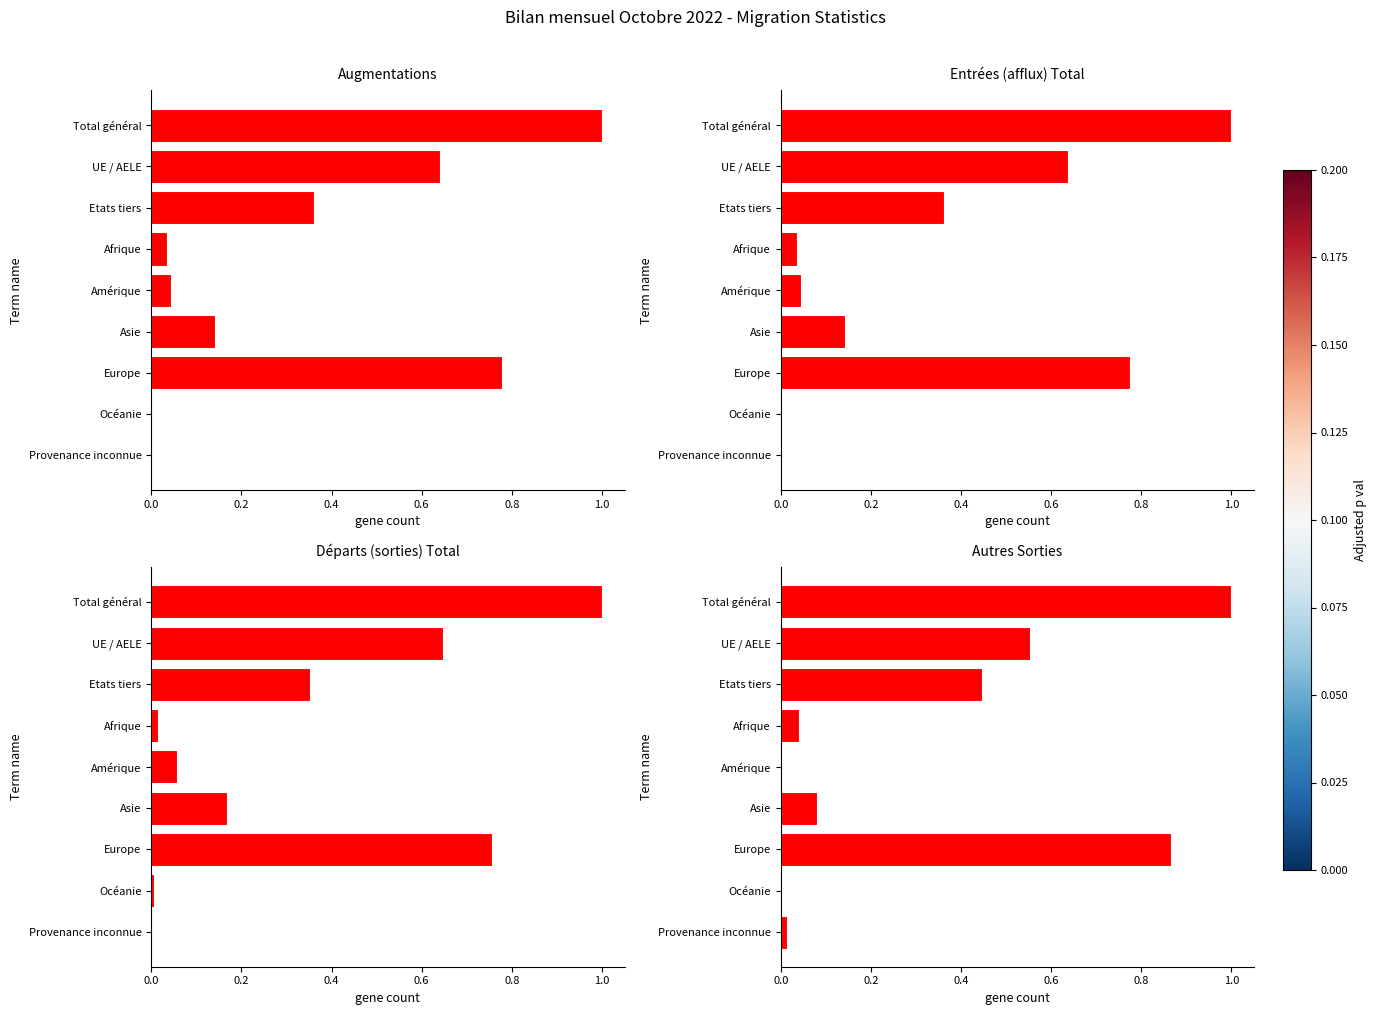

Is it true that Augmentations equals 0.6 at UE / AELE?

True